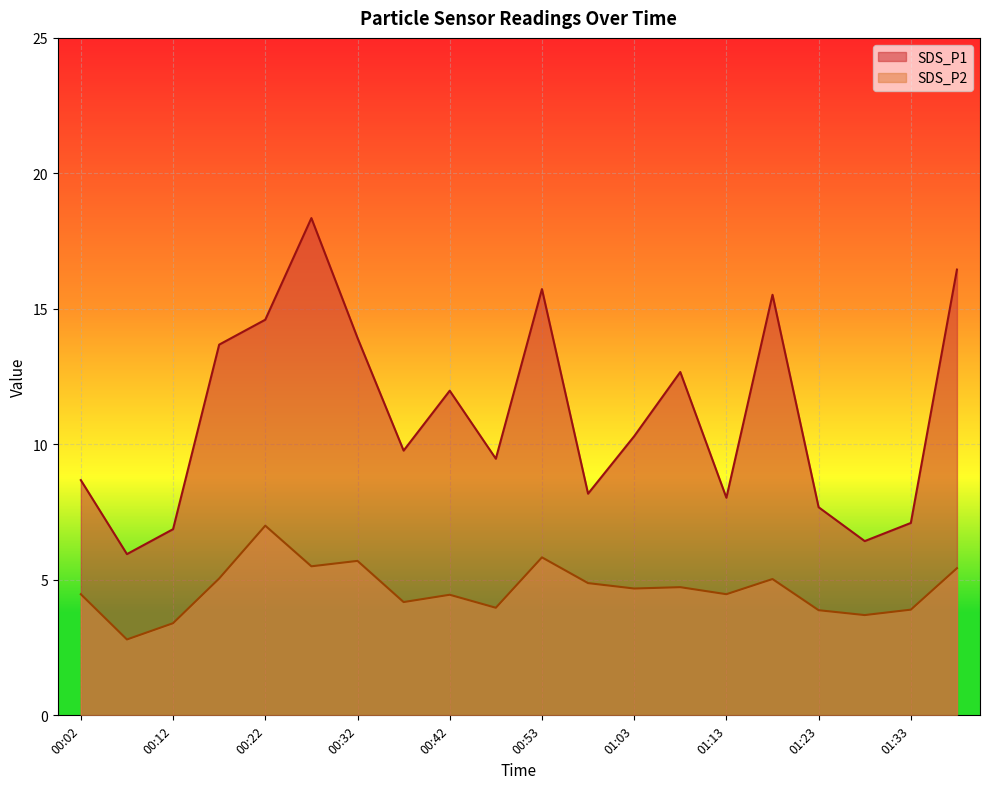

What is the label of the 8th point from the right?

01:03